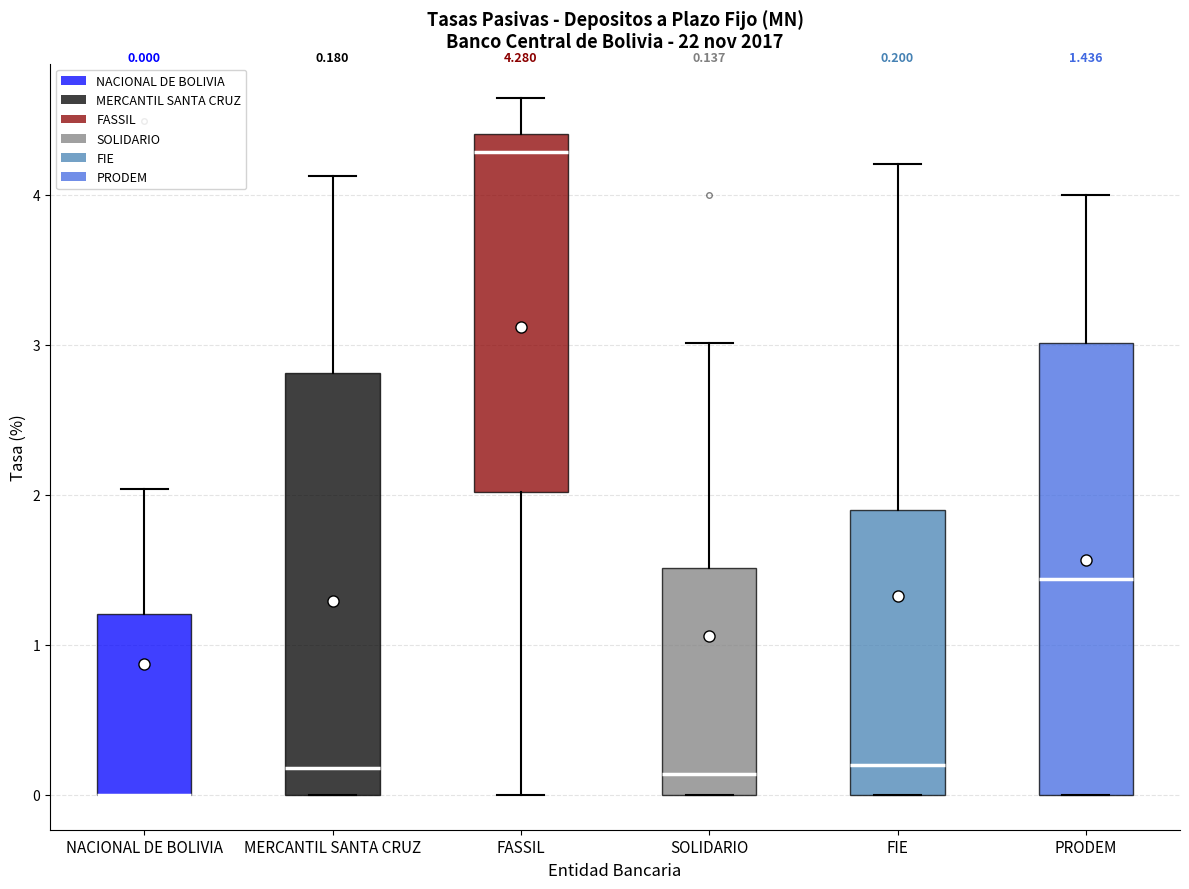

Comparing the boxes themselves (not the whiskers), which one is the tallest?

PRODEM